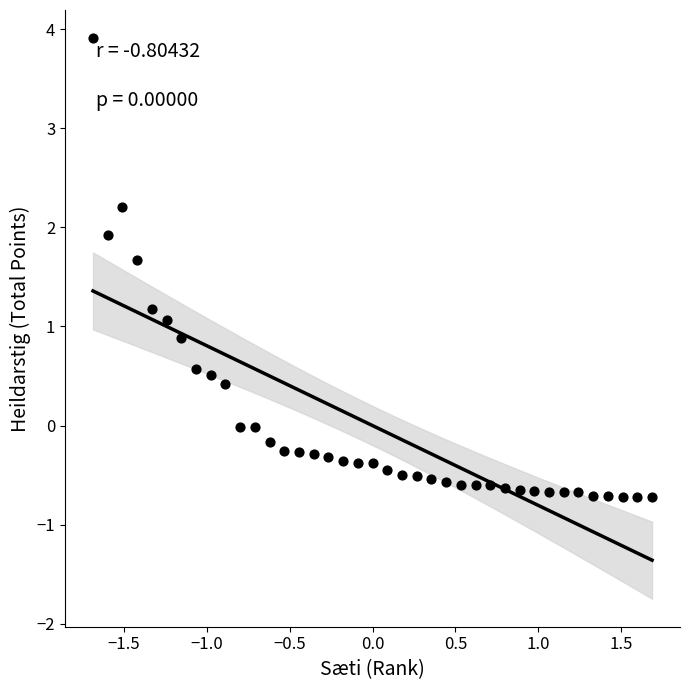

What is the range of Y values (max minus min)?

4.6